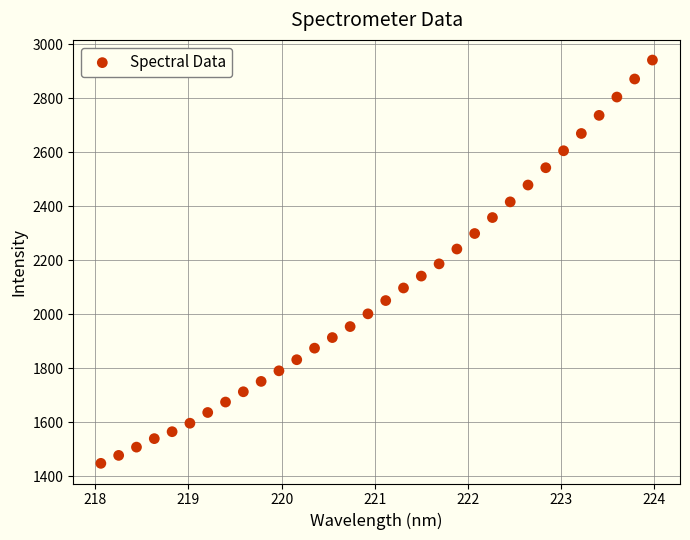

What is the range of X values (max minus min)?

5.9